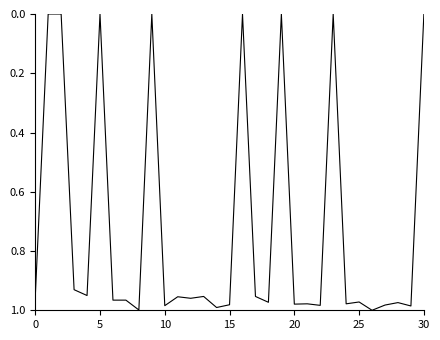

Is this an area chart (filled region under the line)?

No